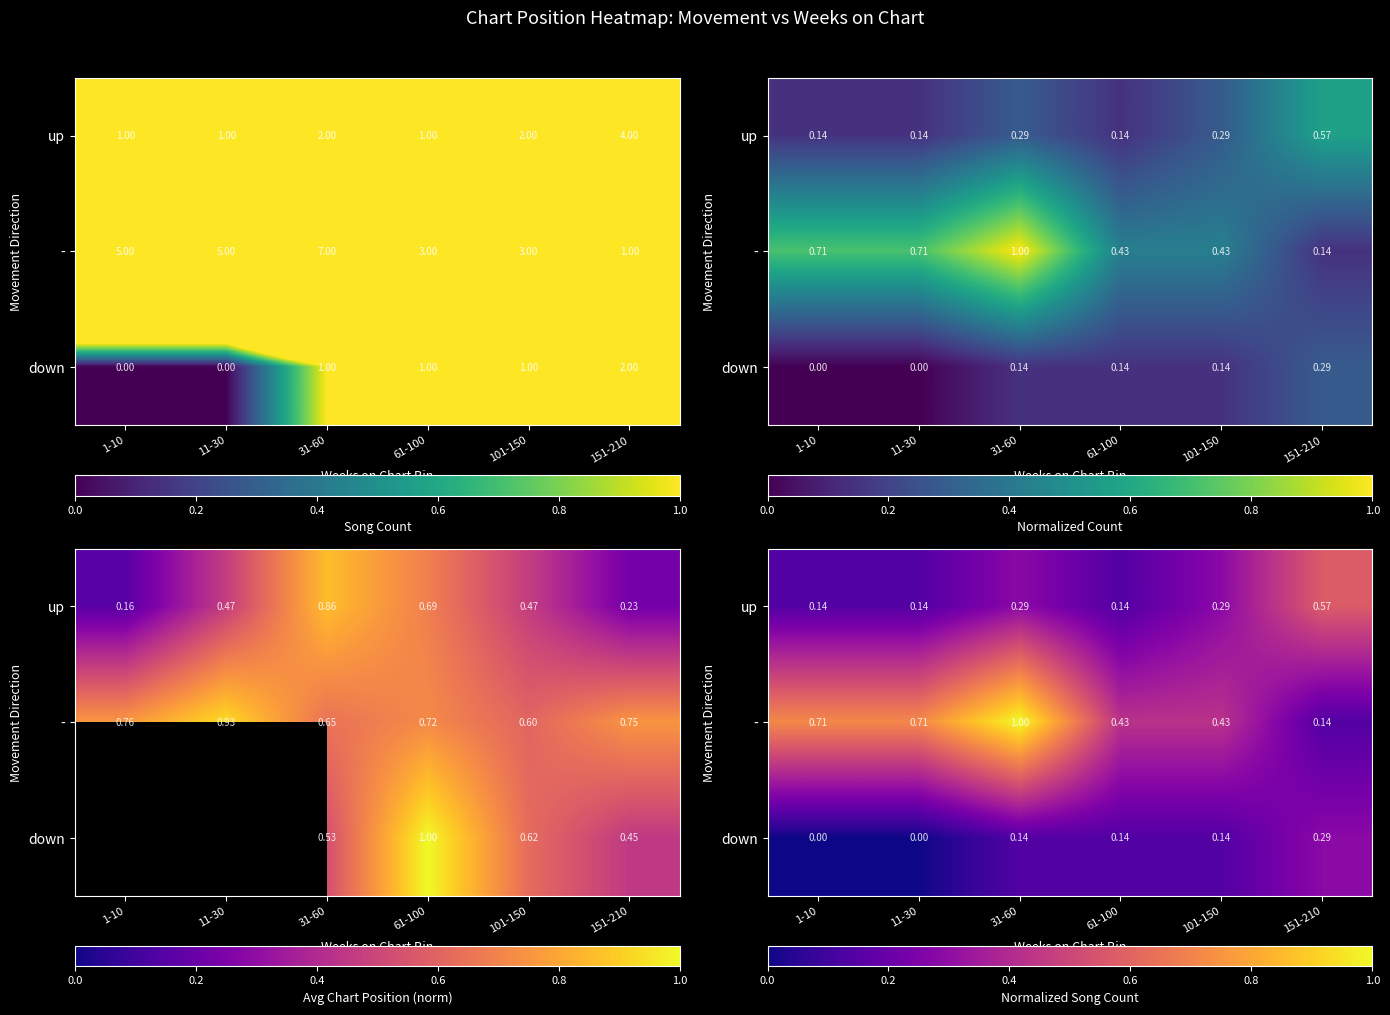

Which category has the highest value in the down series?

151-210